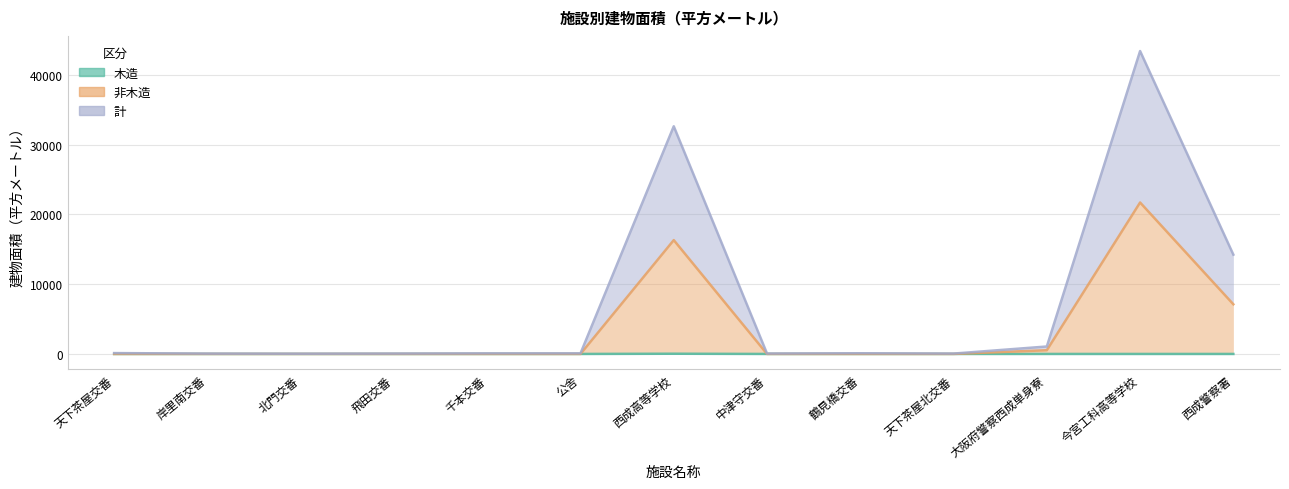

True or false: 計 has more than 2 points higher than both neighbors.

True